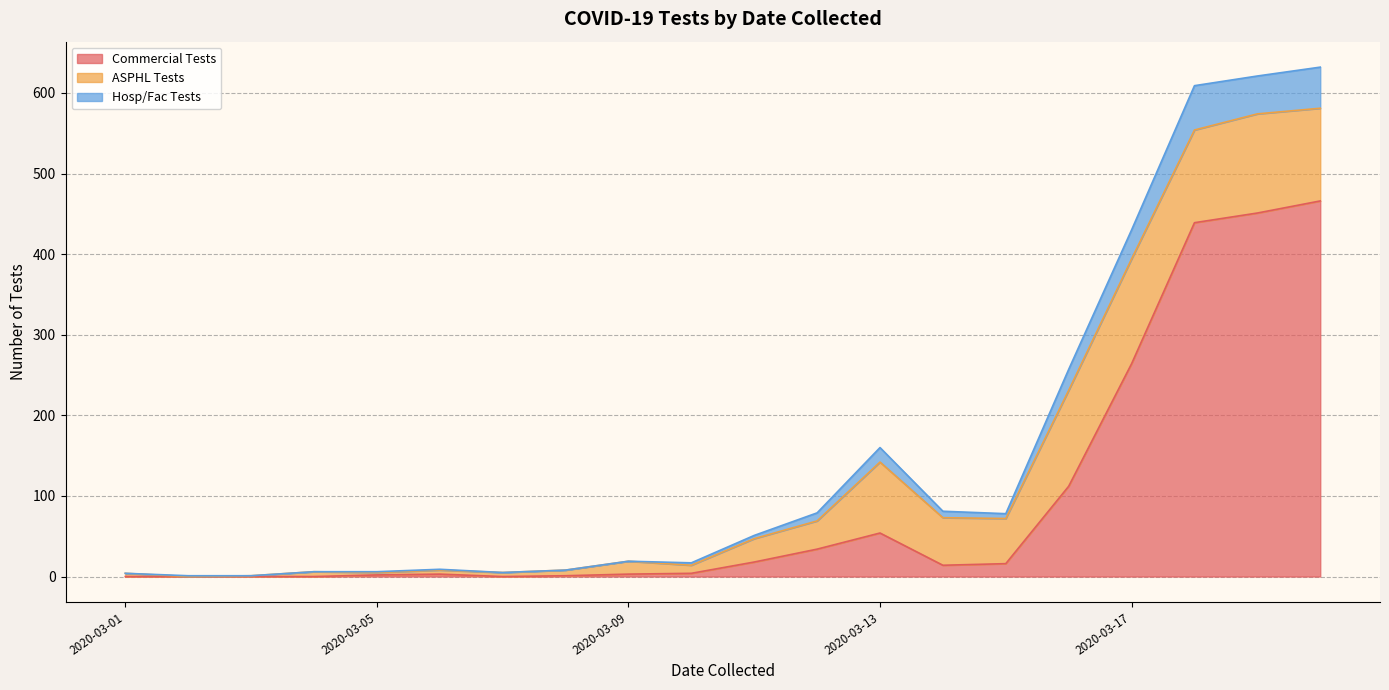

What are all the series names shown in the legend?

Commercial Tests, ASPHL Tests, Hosp/Fac Tests